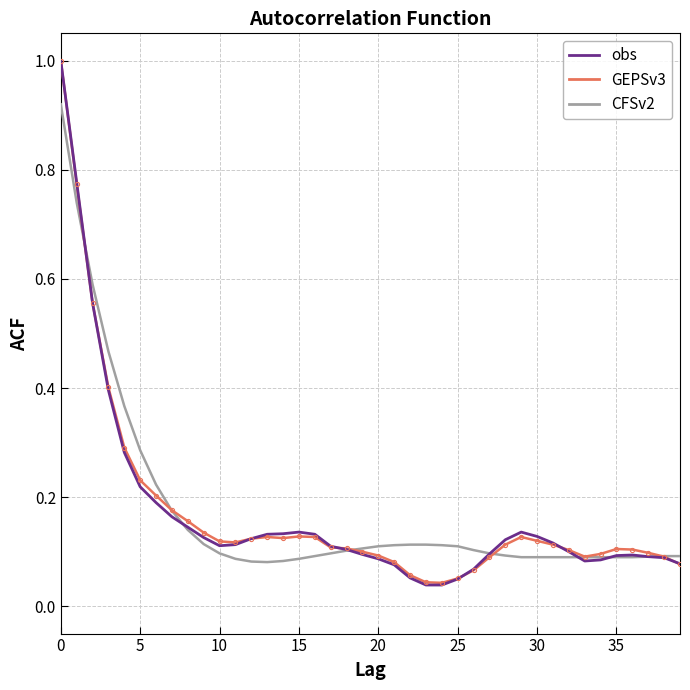

What is the highest value of the obs series?

1.0